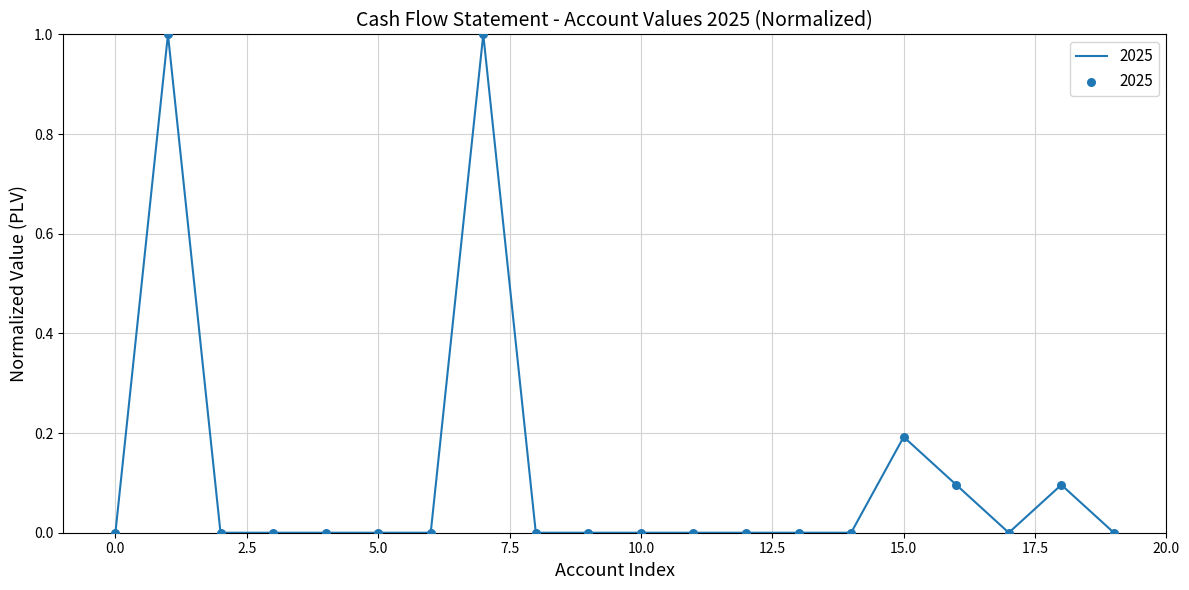

What is the difference between the maximum and minimum values?

1.0